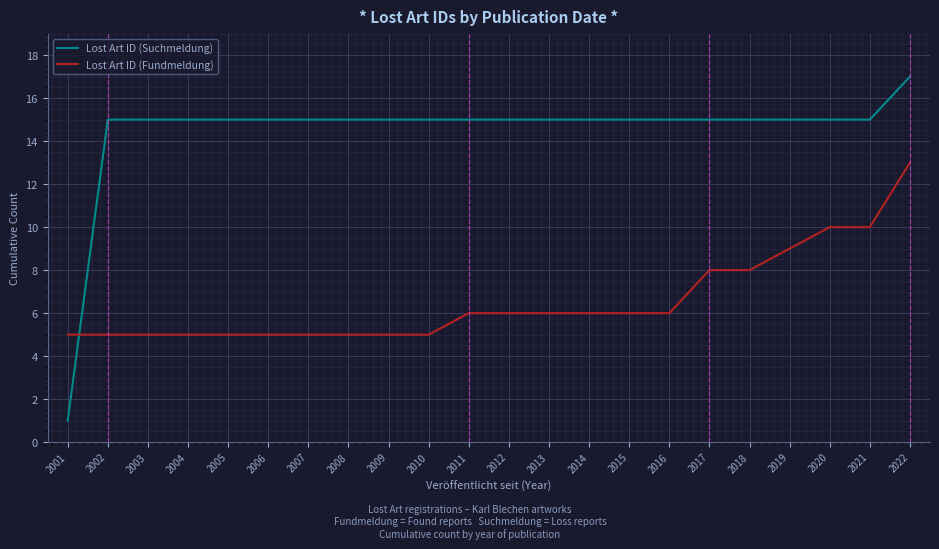

At 2009, list the series in order from smallest to largest.

Lost Art ID (Fundmeldung), Lost Art ID (Suchmeldung)